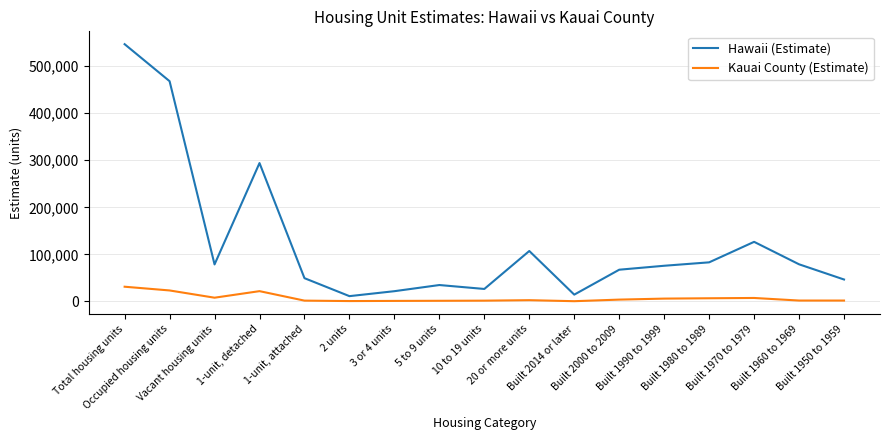

Count the number of categories in the chart.

17